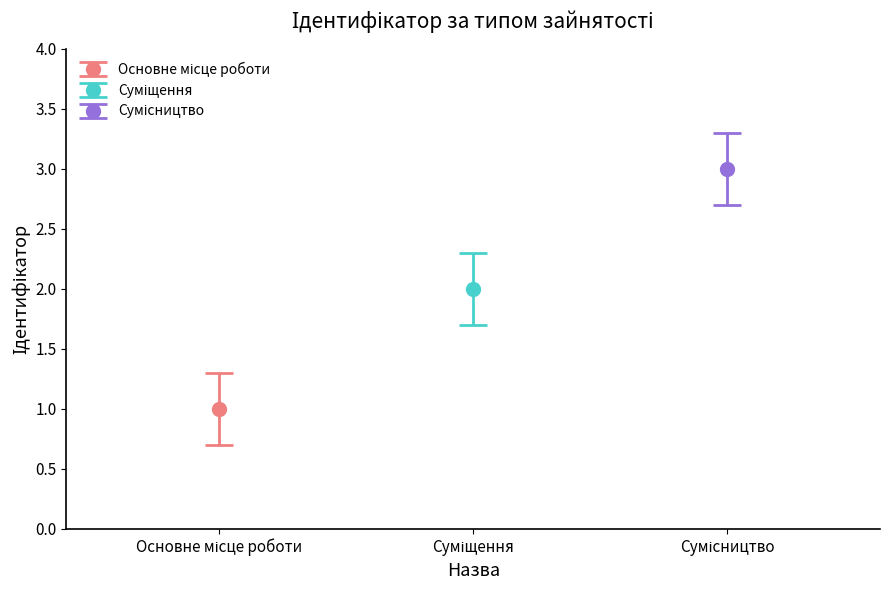

At which category does the chart reach its peak across all series?

Сумісництво